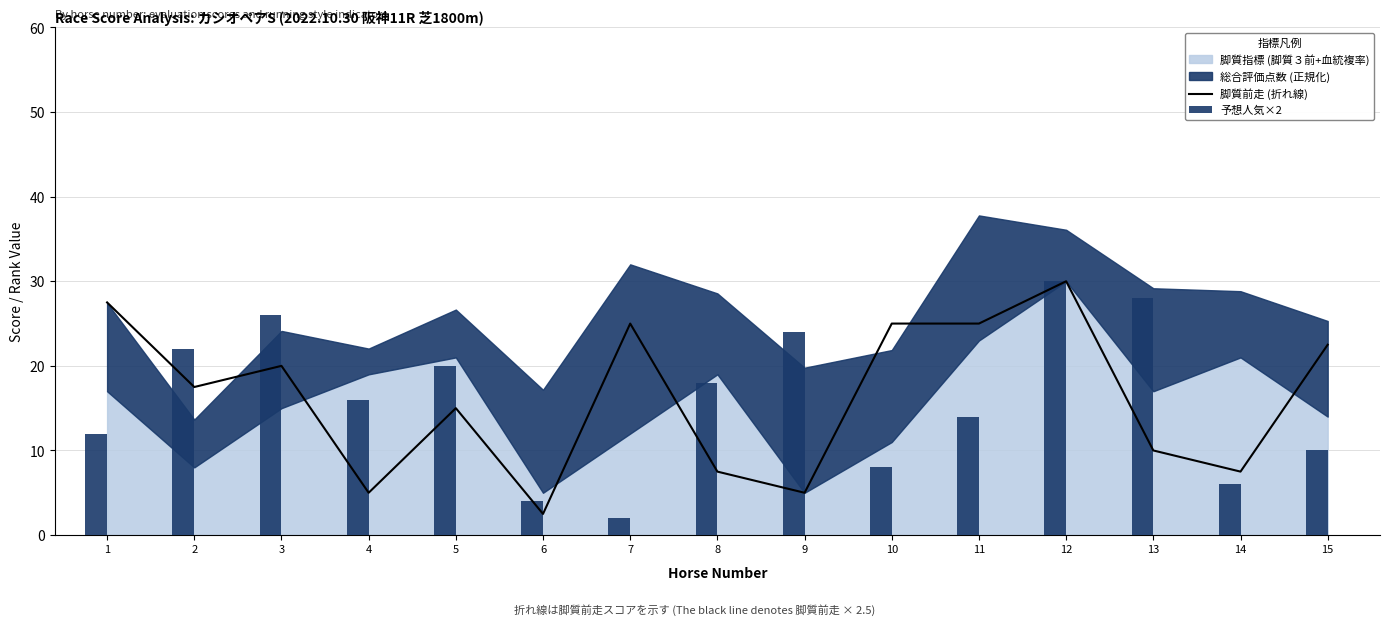

Reading right to left, what are all the values shown in this chart?

脚質前走 (折れ線): 22.5	7.5	10.0	30.0	25.0	25.0	5.0	7.5	25.0	2.5	15.0	5.0	20.0	17.5	27.5
予想人気×2: 10.0	6.0	28.0	30.0	14.0	8.0	24.0	18.0	2.0	4.0	20.0	16.0	26.0	22.0	12.0